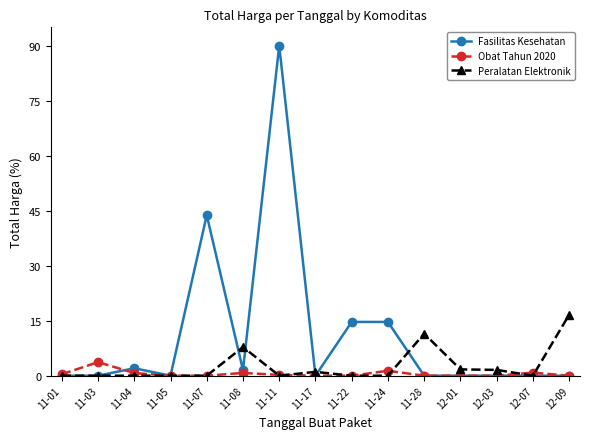

List the series in order of their peak value, lowest first.

Obat Tahun 2020, Peralatan Elektronik, Fasilitas Kesehatan